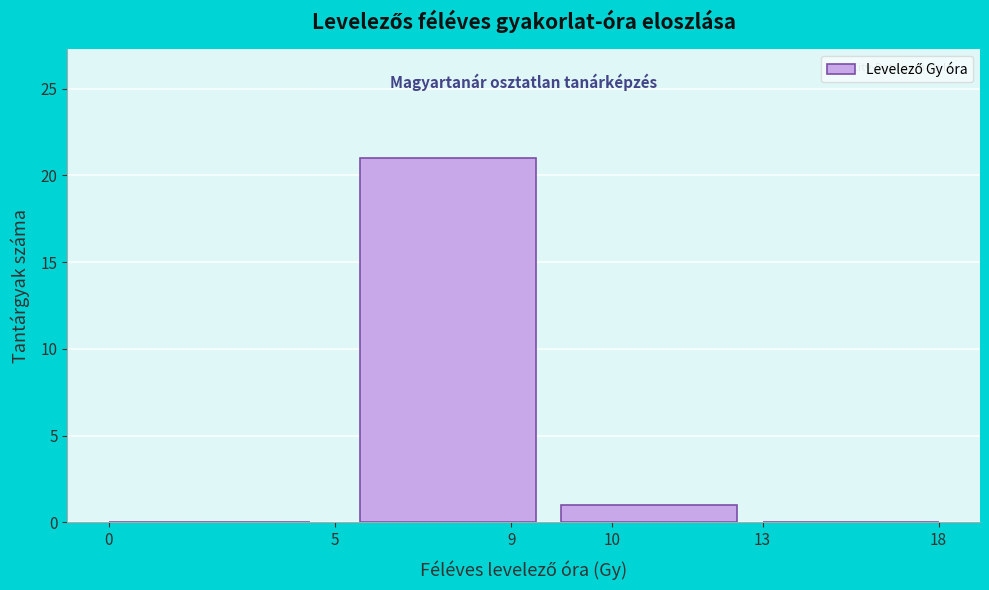

Reading left to right, list all the values displayed in this chart.

0=0	9=21	10=1	13=0